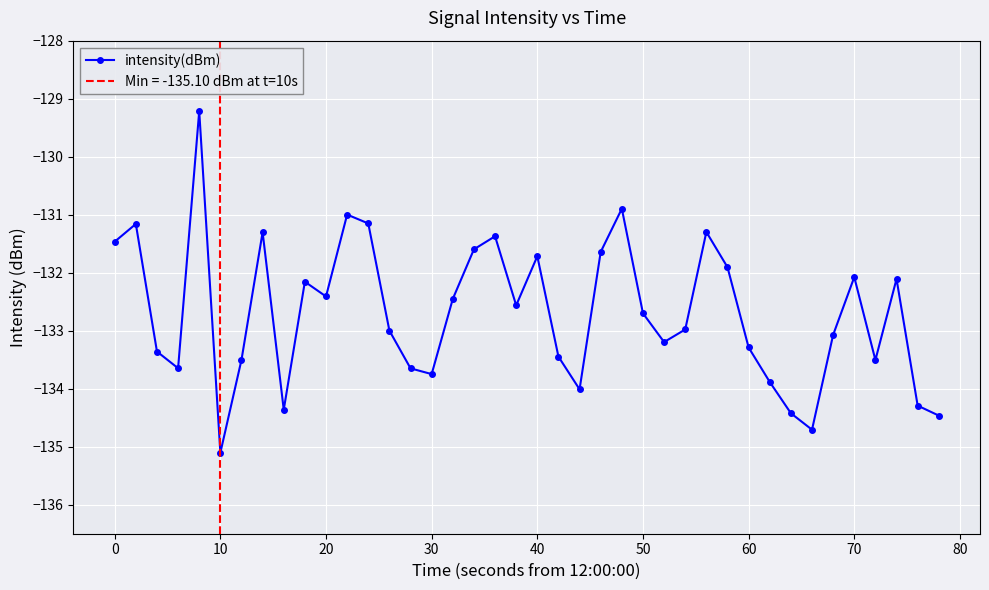

The intensity(dBm) series shows -131.5 at 0. True or false?

True